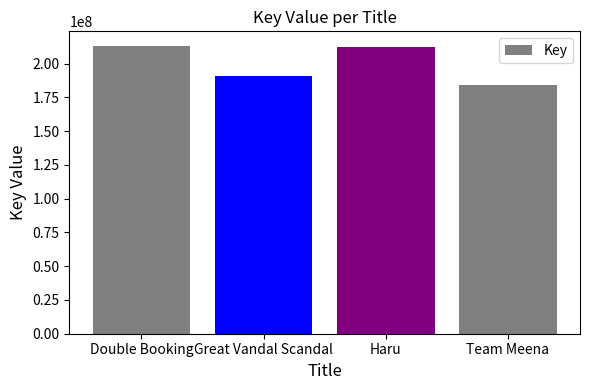

Is it true that the value at Haru is 212465782?

True